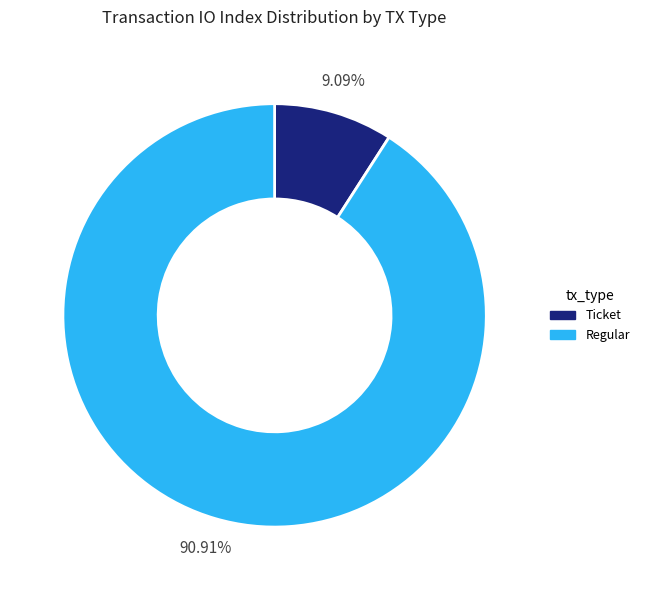

Is there a majority slice in this chart?

Yes